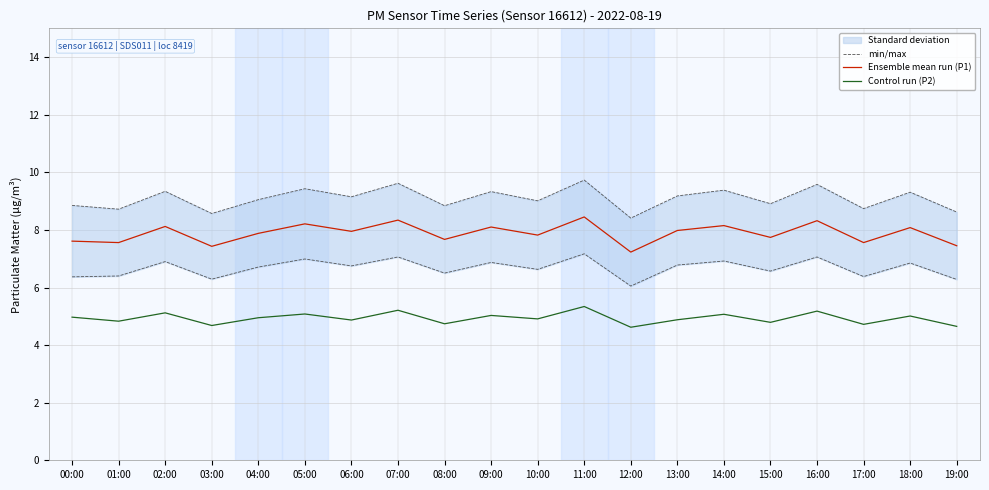

Which series changed the most between 03:00 and 07:00?

min/max